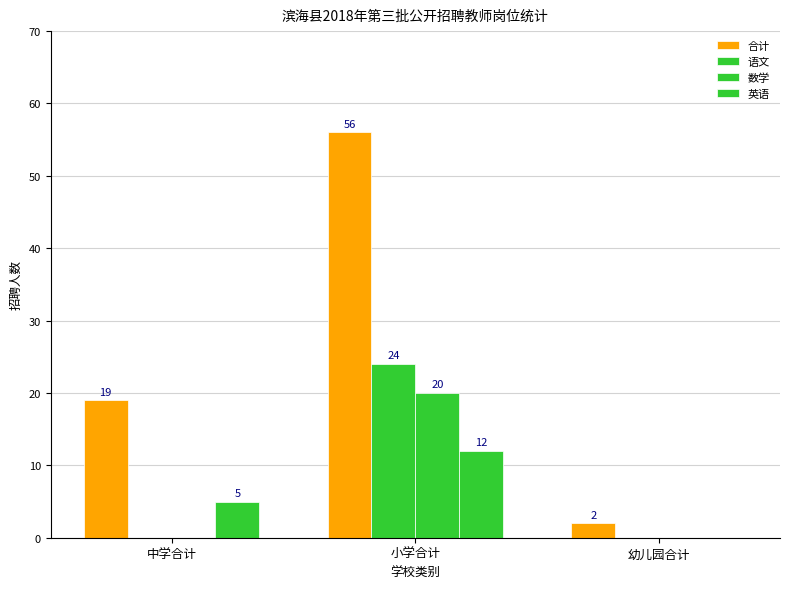

Which series has the largest range (max minus min)?

合计